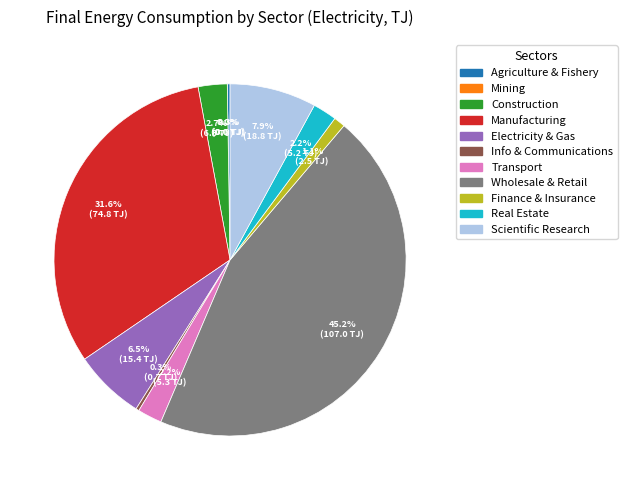

How many slices are in this pie chart?

11